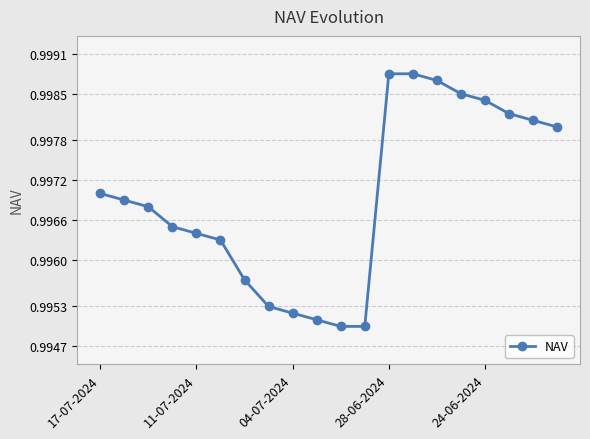

True or false: the data has more than 1 interior local peaks.

False